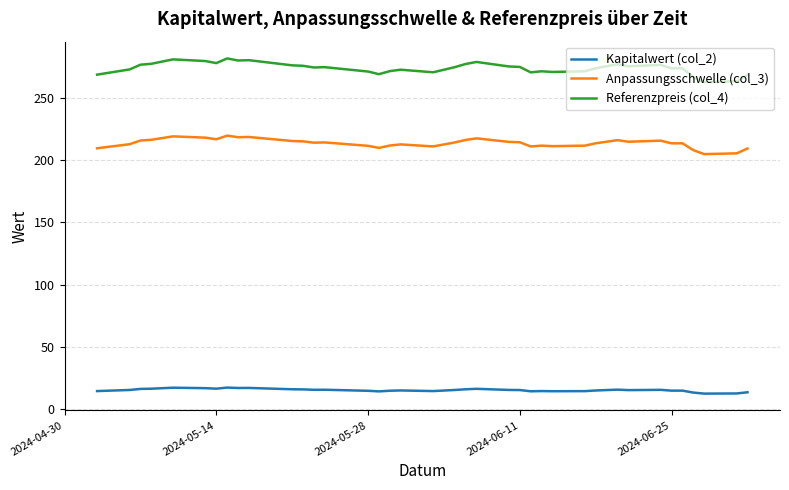

List the series in order of their peak value, highest first.

Referenzpreis (col_4), Anpassungsschwelle (col_3), Kapitalwert (col_2)